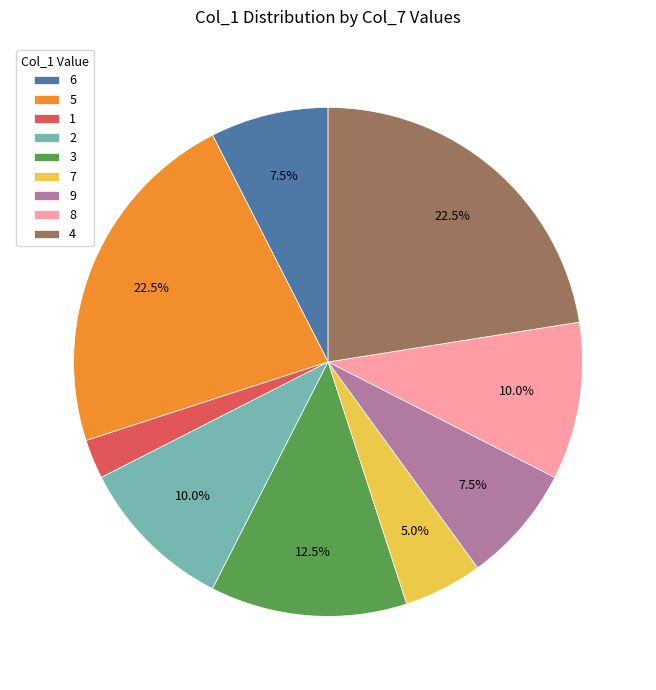

To the nearest percent, what is the average slice percentage?

11%